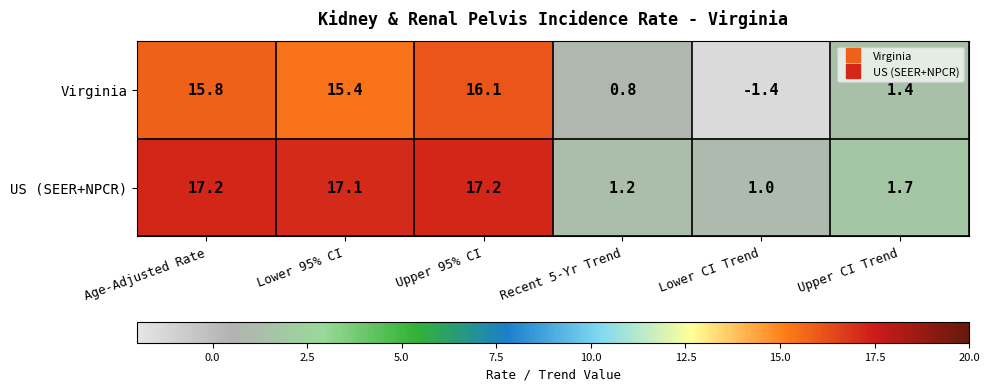

What is the total value across all series at Upper CI Trend?

3.1